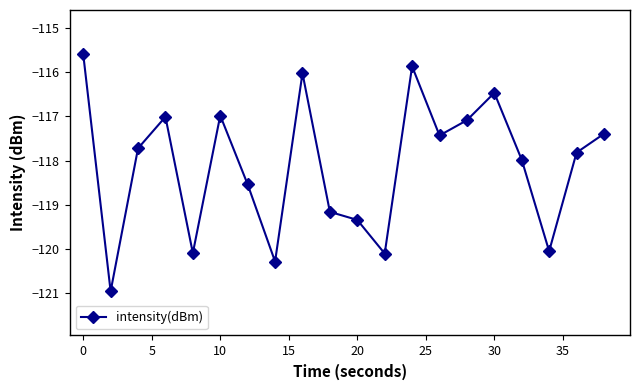

Reading left to right, what are all the values shown in this chart?

-115.6	-121.0	-117.7	-117.0	-120.1	-117.0	-118.5	-120.3	-116.0	-119.2	-119.3	-120.1	-115.9	-117.4	-117.1	-116.5	-118.0	-120.1	-117.8	-117.4